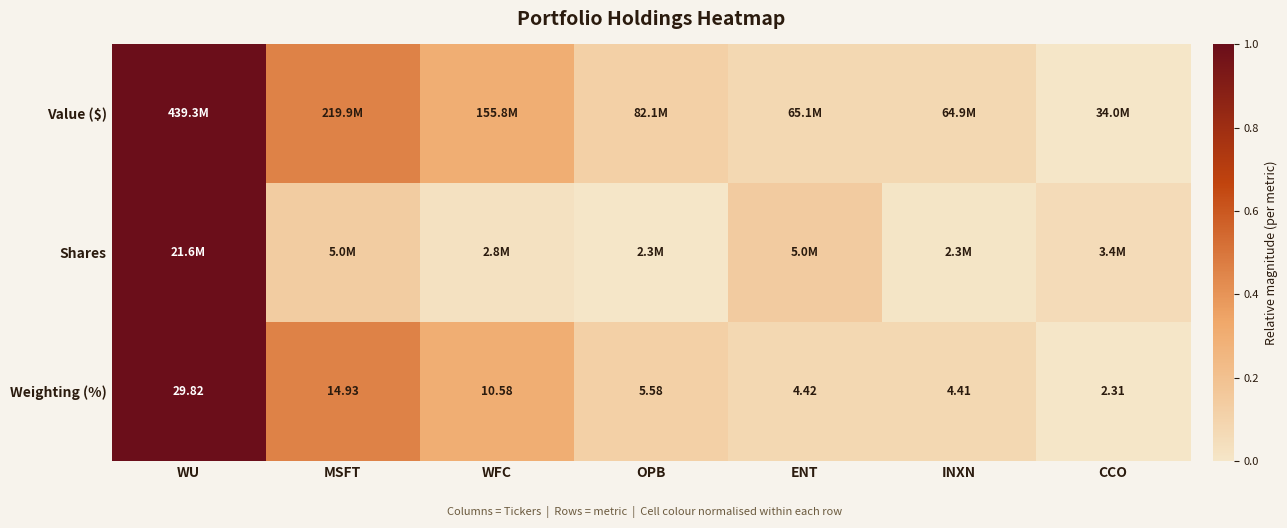

At which label does Weighting (%) reach its peak?

WU